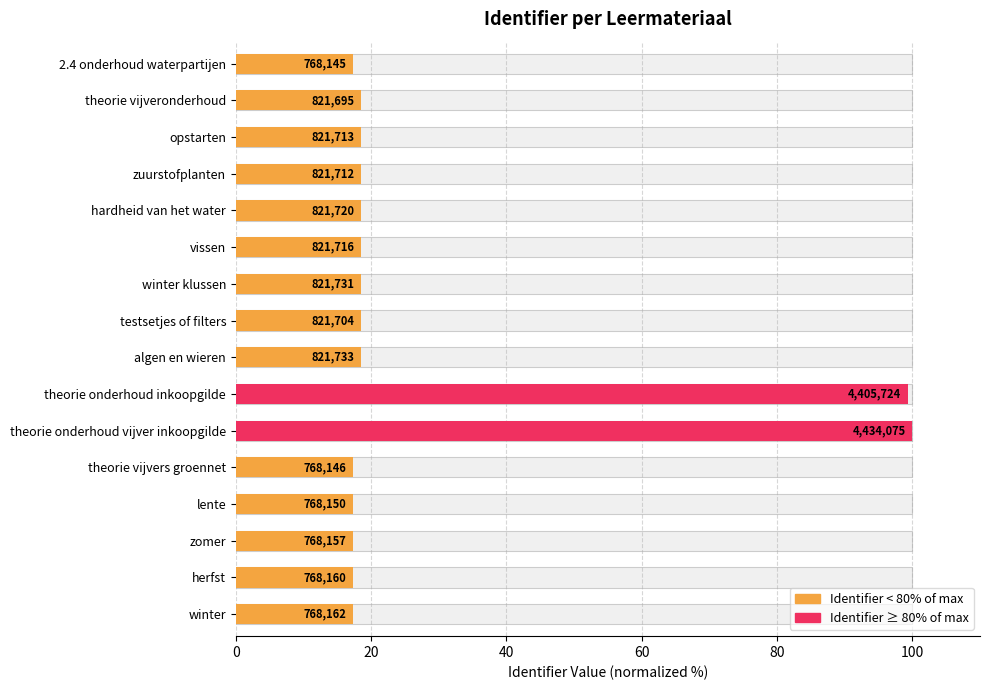

Between theorie vijveronderhoud and zuurstofplanten, which is larger?

zuurstofplanten